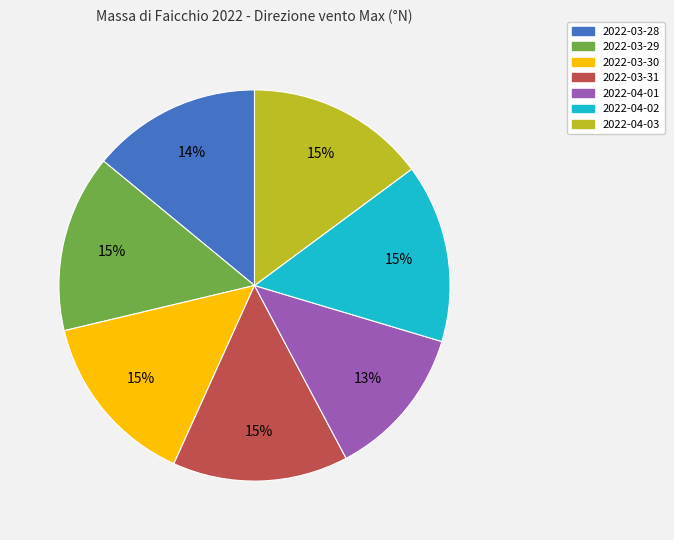

What is the ratio of the value at 2022-03-30 to the value at 2022-03-31?

1.0